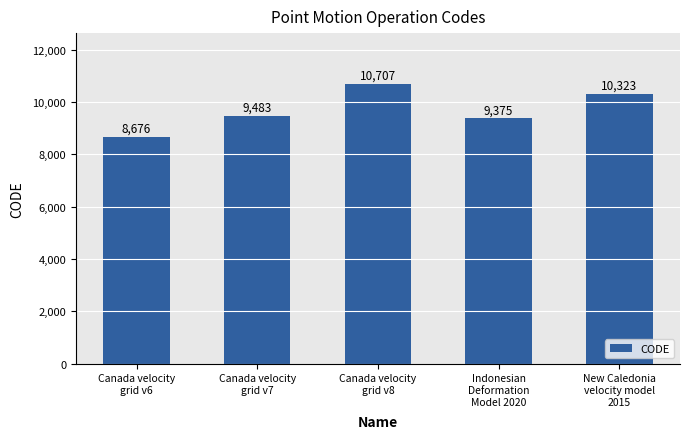

What is the difference between the maximum and minimum values?

2031